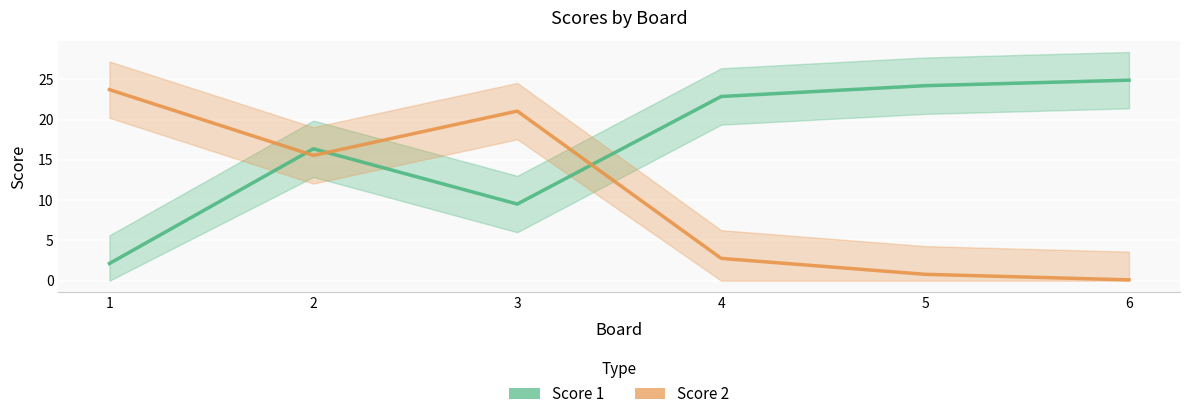

What is the difference between the Score 1 values at 4 and 2?

6.5